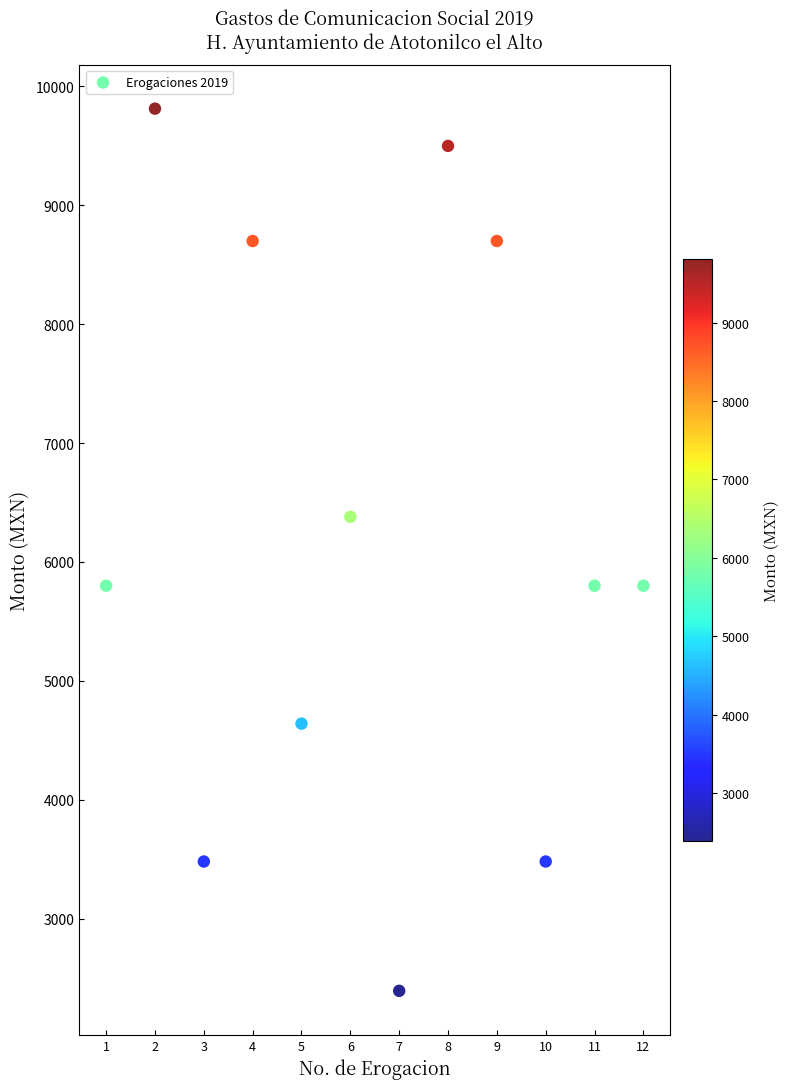

What is the average Y value?

6207.1